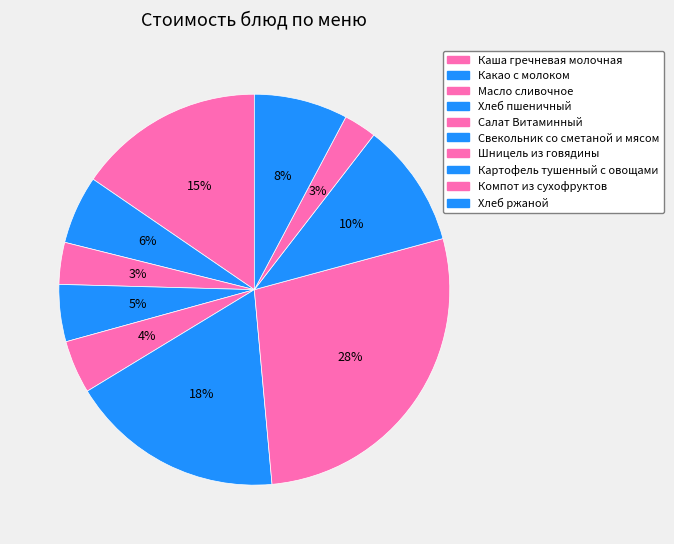

To the nearest percent, what is the difference between the largest and smallest slice percentages?

25%